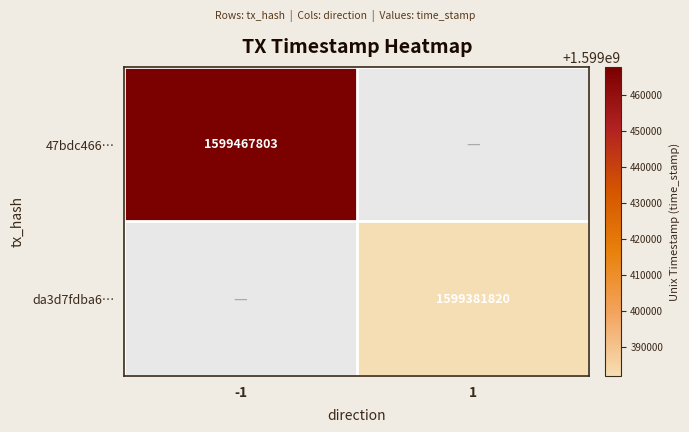

The value of da3d7fdba6… at 1 is 1599381820. True or false?

True